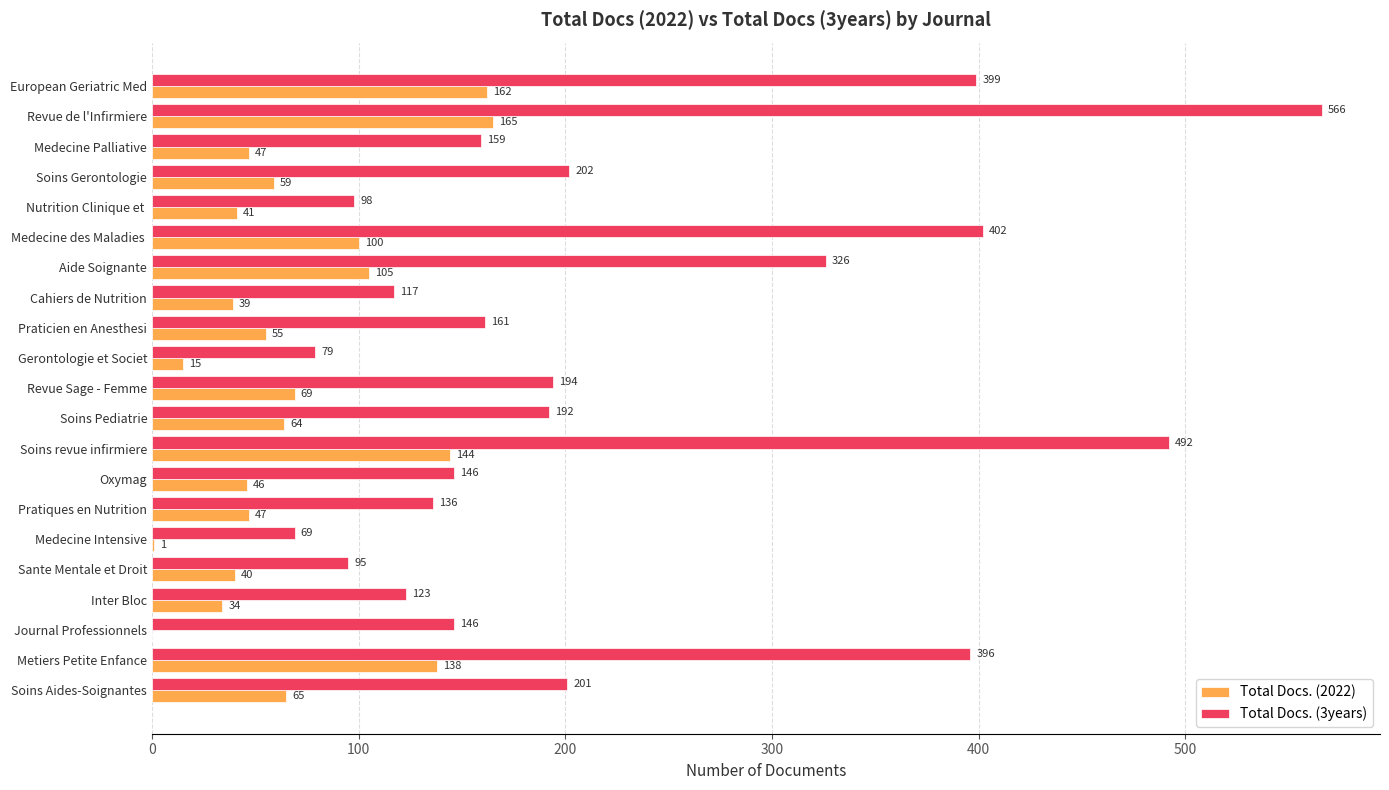

What is the sum of the Total Docs. (2022) values at Journal Professionnels and Medecine Palliative?

47